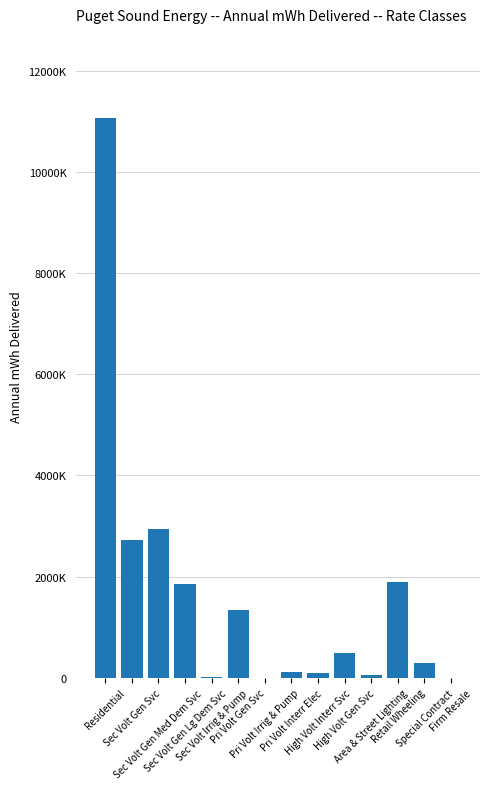

The chart shows a value of 15579193.7 at Residential. True or false?

False